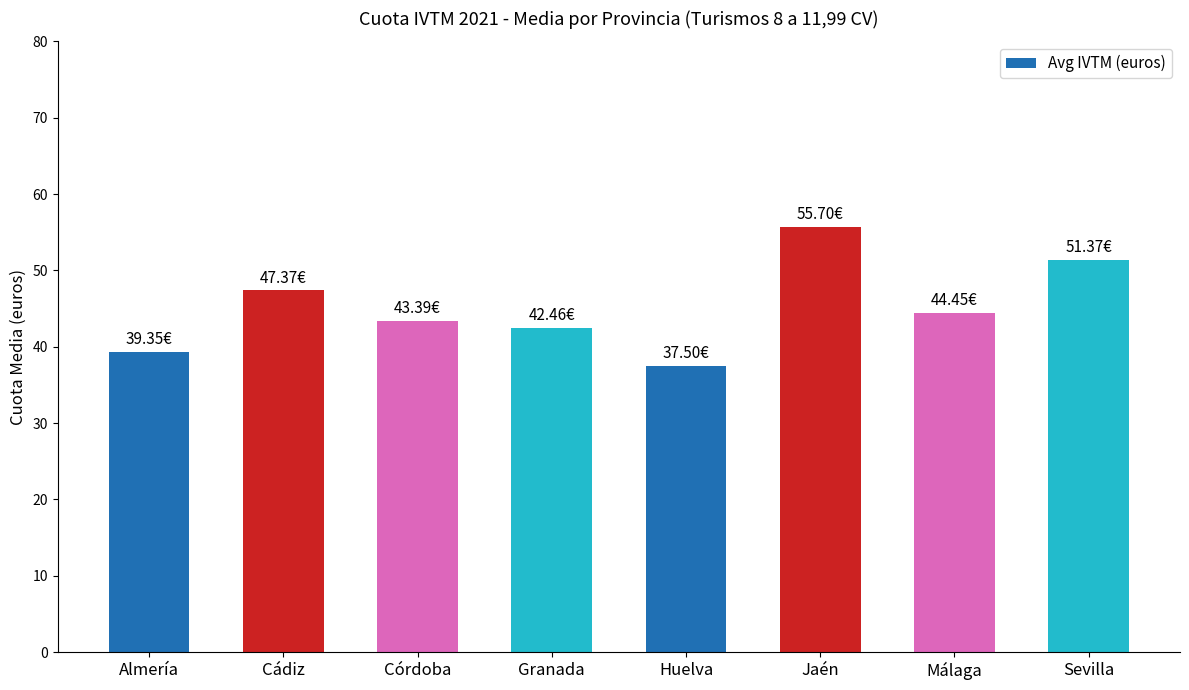

The chart shows a value of 55.7 at Jaén. True or false?

True